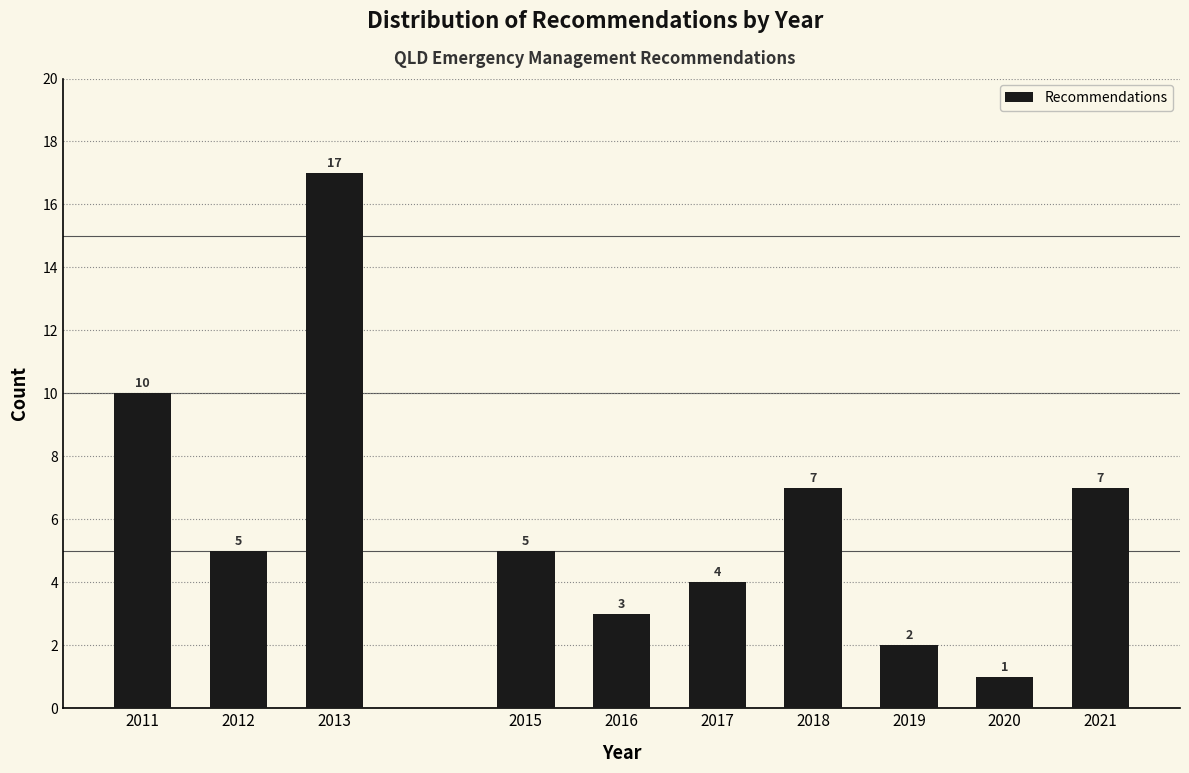

Reading left to right, what are all the values shown in this chart?

2011=10	2012=5	2013=17	2015=5	2016=3	2017=4	2018=7	2019=2	2020=1	2021=7